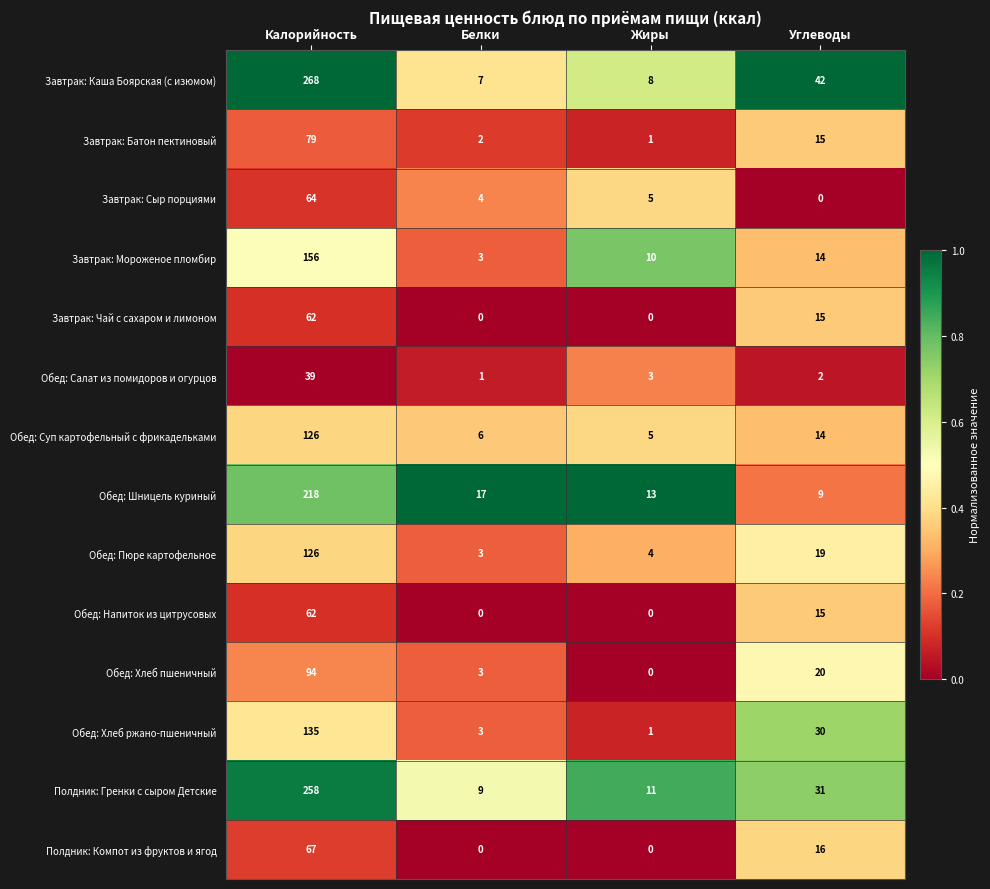

What is the highest value of the Обед: Хлеб пшеничный series?

94